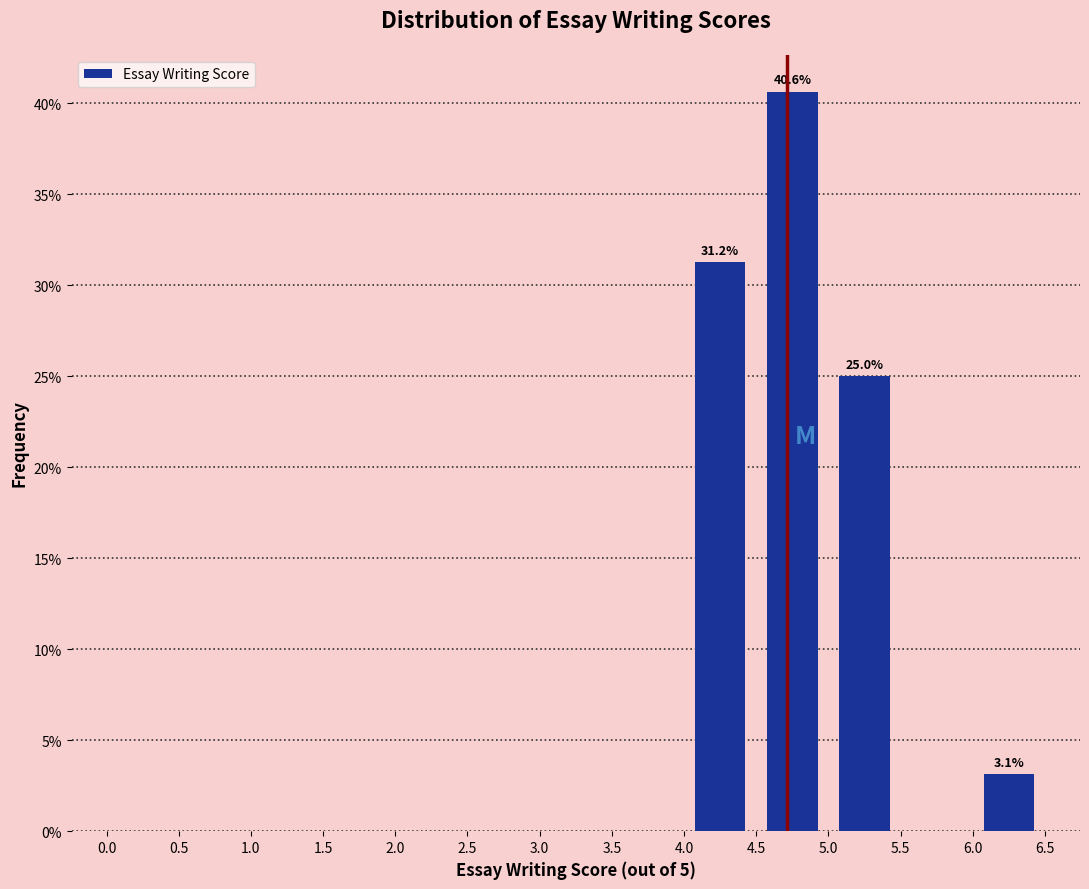

Over which range of the x-axis is the bar tallest?

4.5 to 5.0